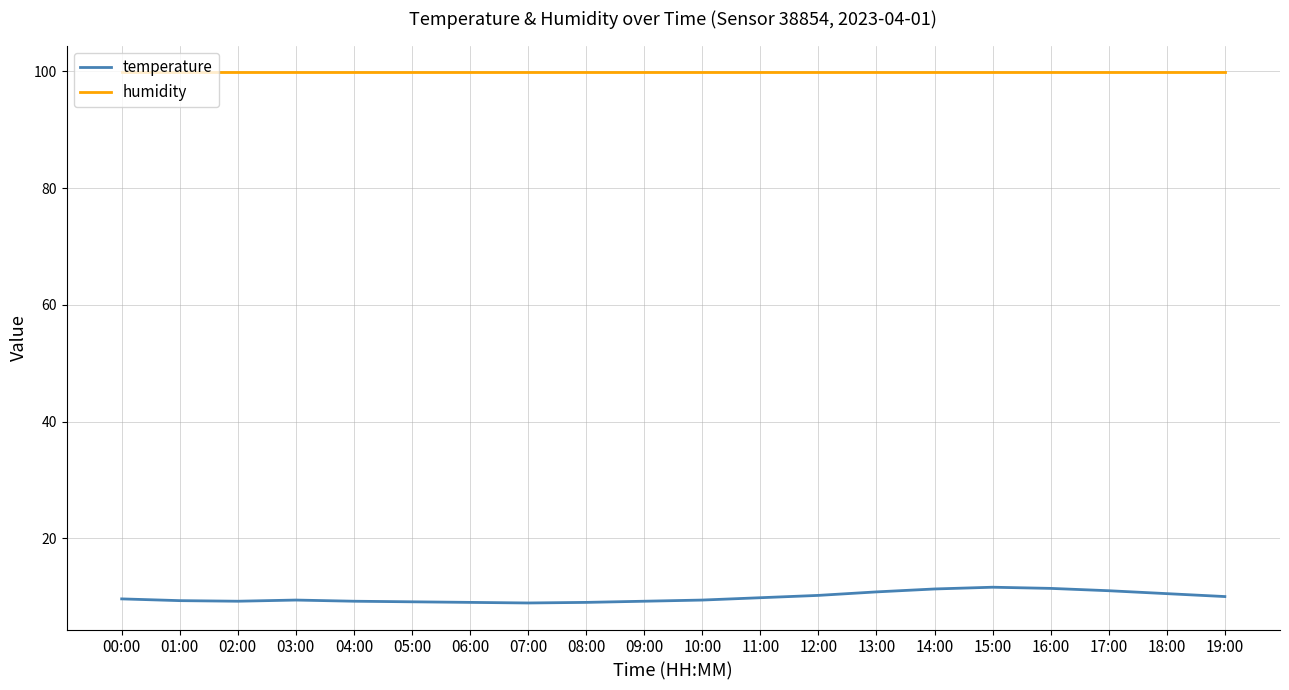

Does the chart have visible grid lines?

Yes